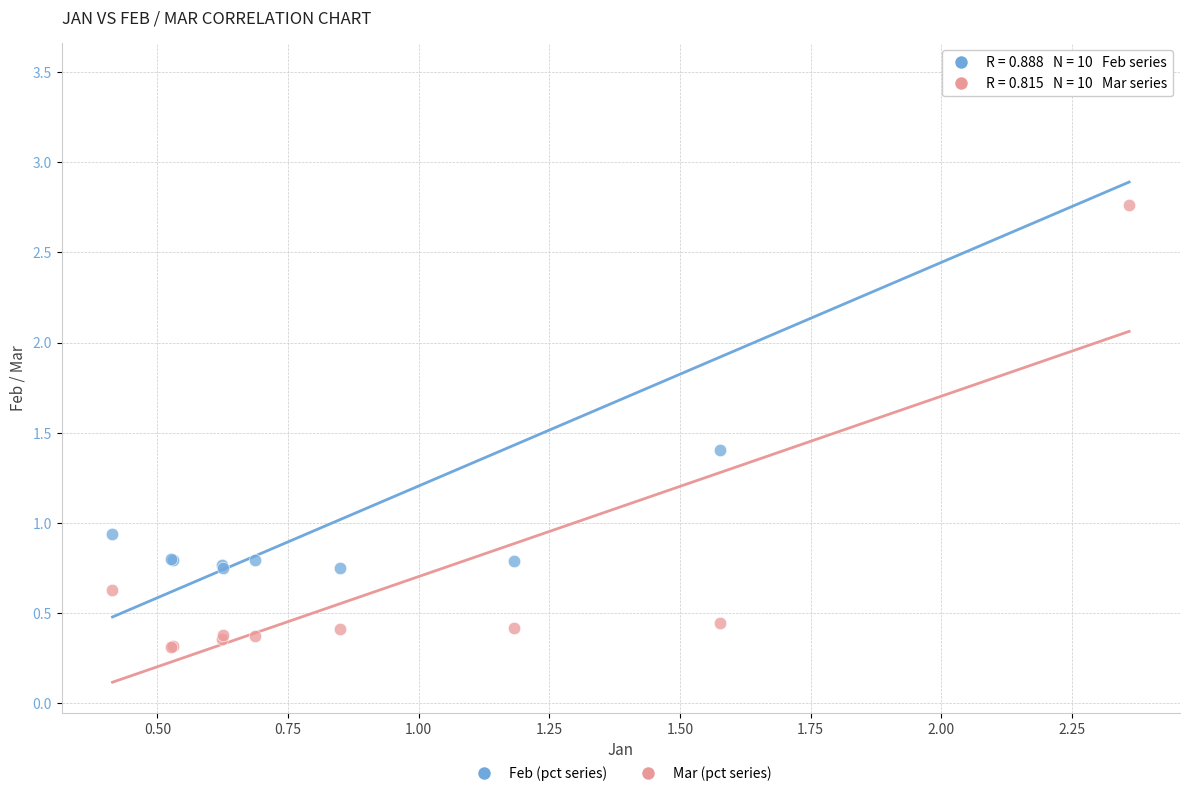

What is the X range (max minus min) for the scatter plot?

1.9